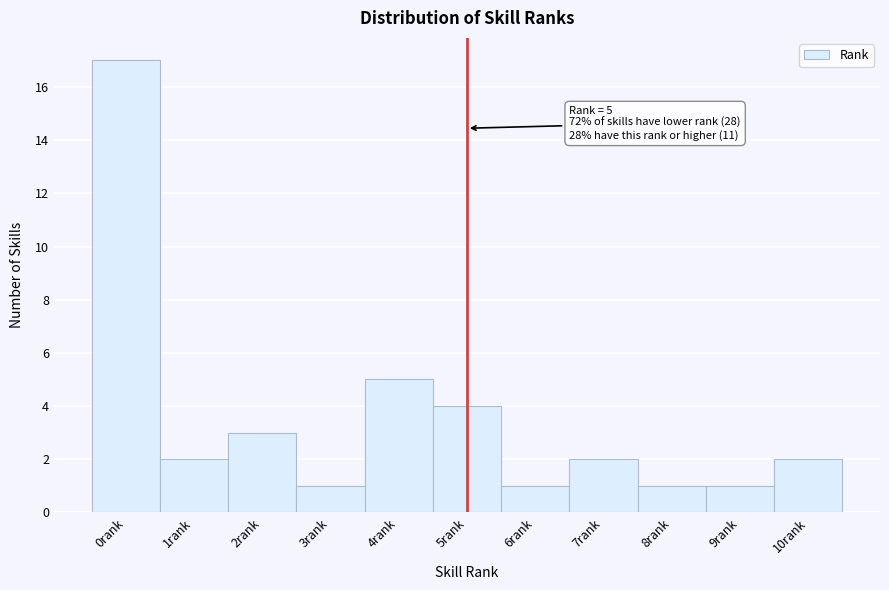

Over which range of the x-axis is the bar tallest?

-0.5 to 0.5